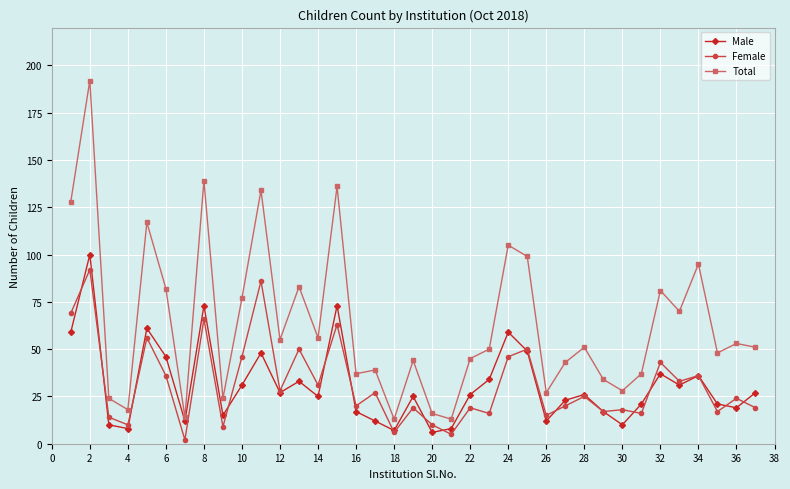

Count the number of categories in the chart.

37